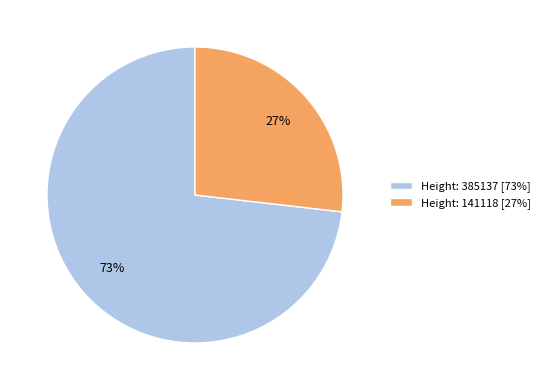

Is the sum of Height: 141118 [27%] and Height: 385137 [73%] greater than half?

Yes